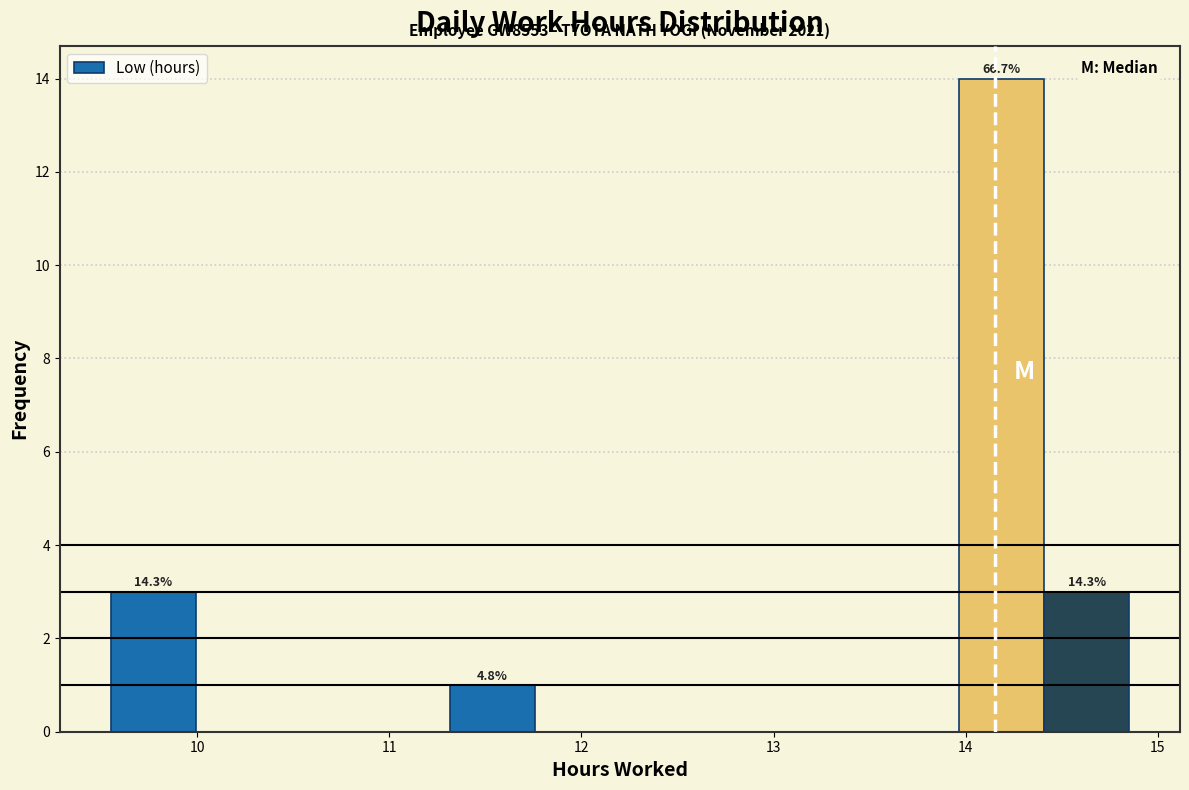

Which range on the x-axis has the tallest bar?

14.0 to 14.4